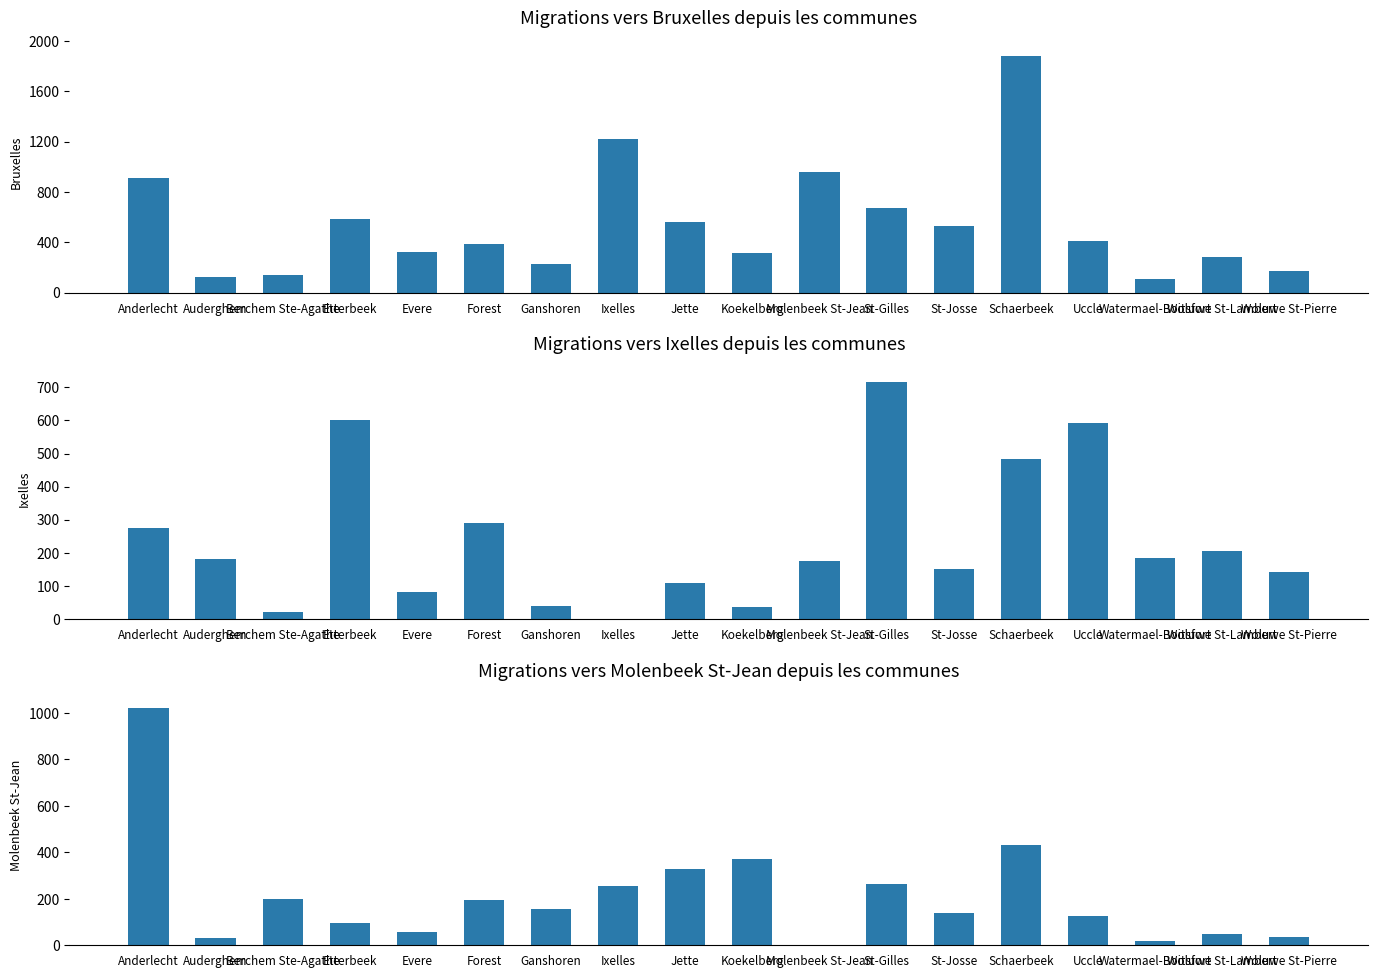

Does the chart contain any negative values?

No